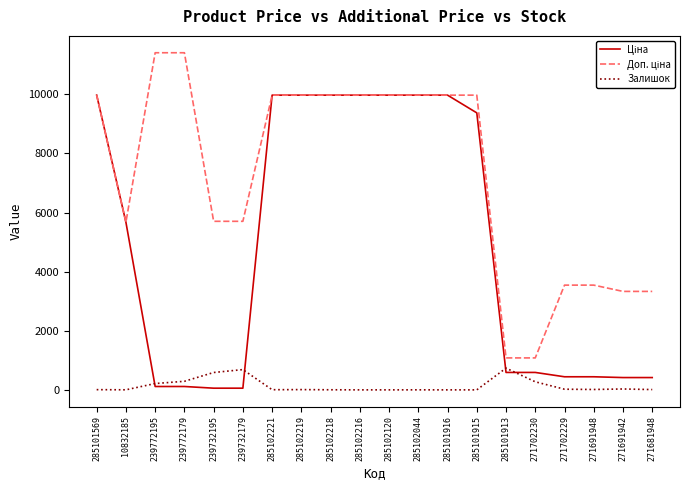

The value of Залишок at 10832185 is 2.0. True or false?

True